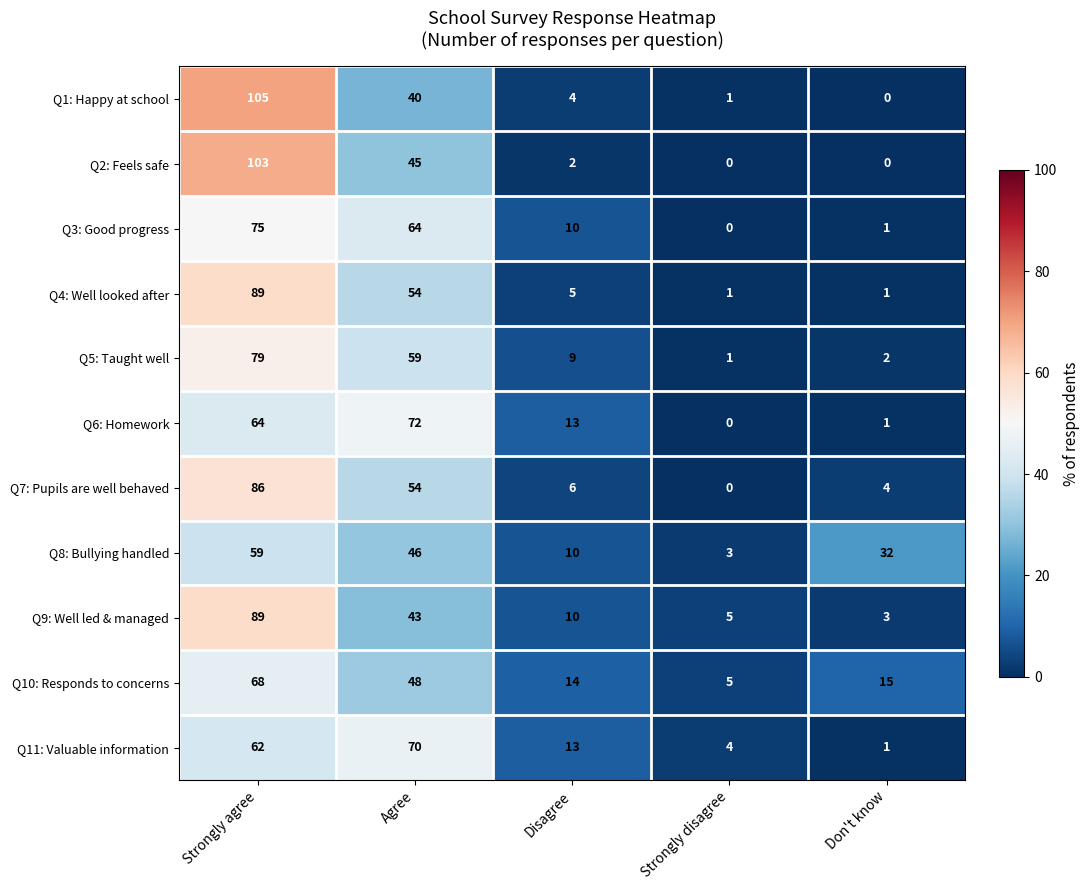

What is the total value across all series at Strongly agree?

879